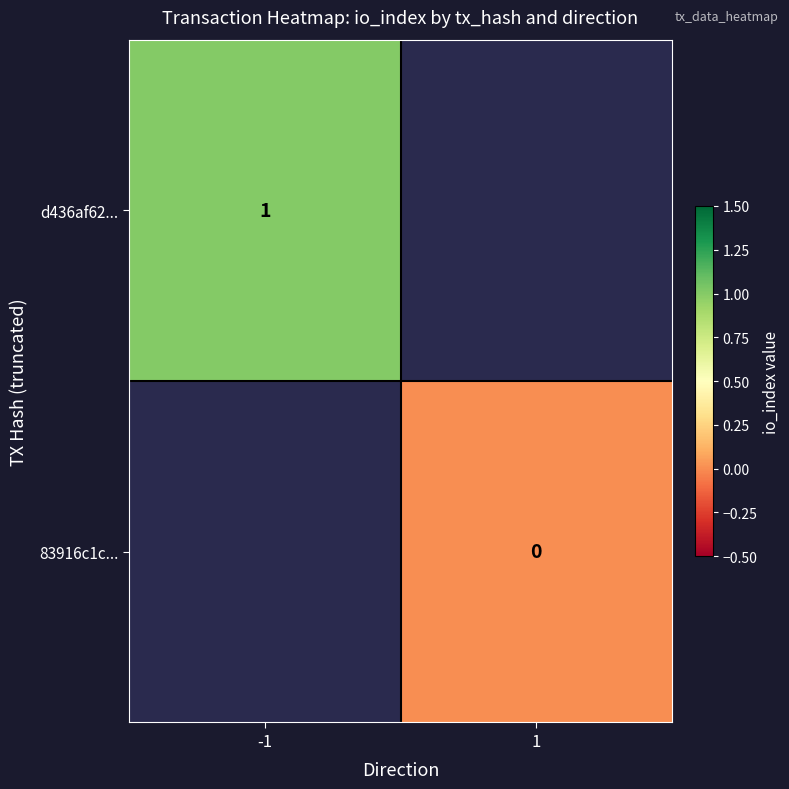

True or false: d436af62... has a value of 1 at -1.

True